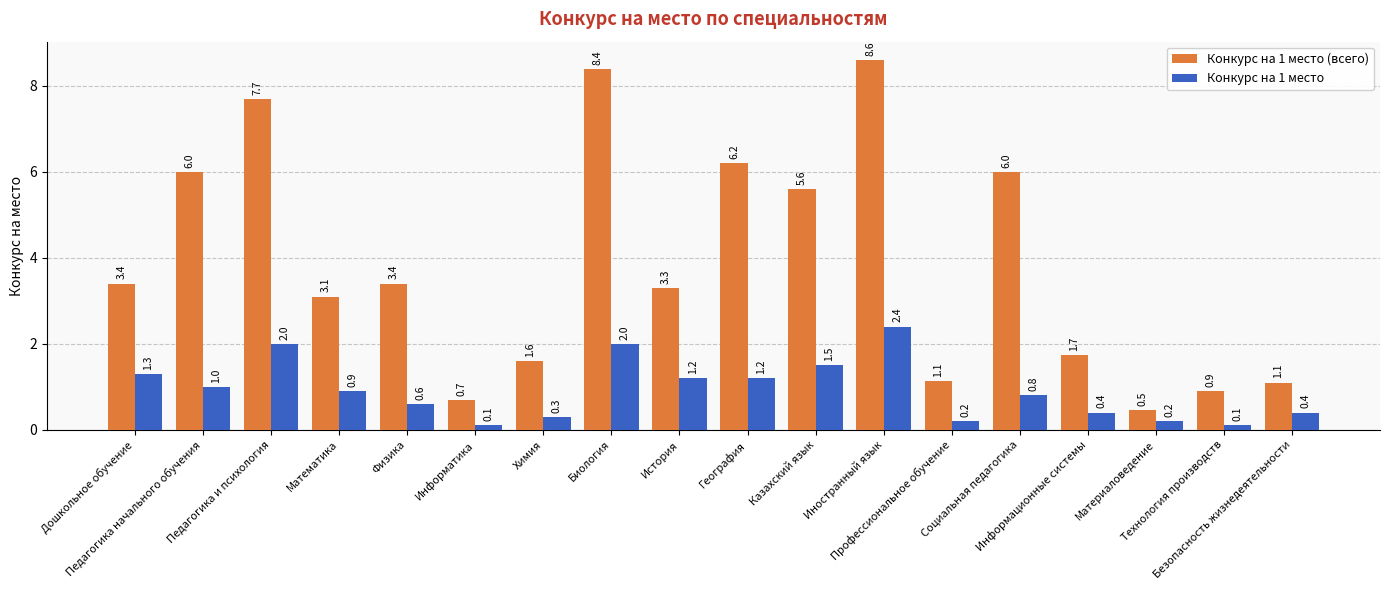

What is the spread (max minus min) of values at Информатика?

0.6